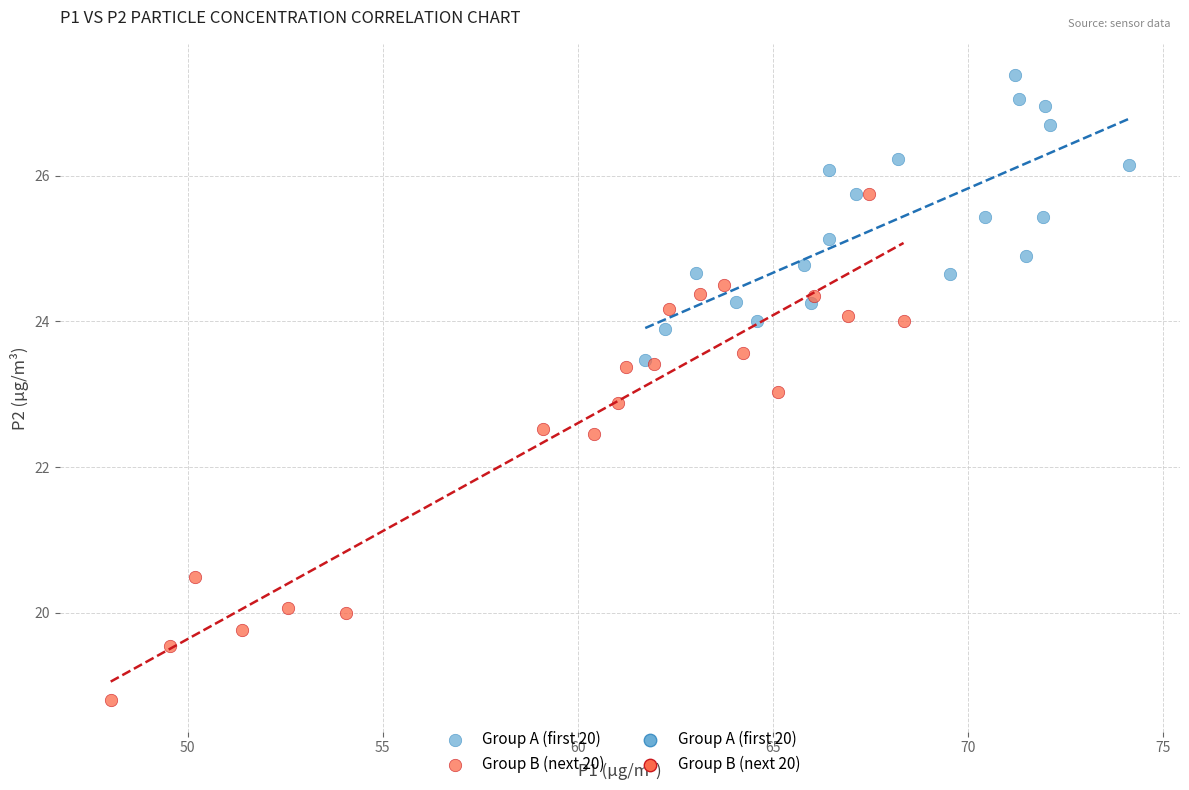

Which series reaches the minimum Y coordinate?

Group B (next 20)